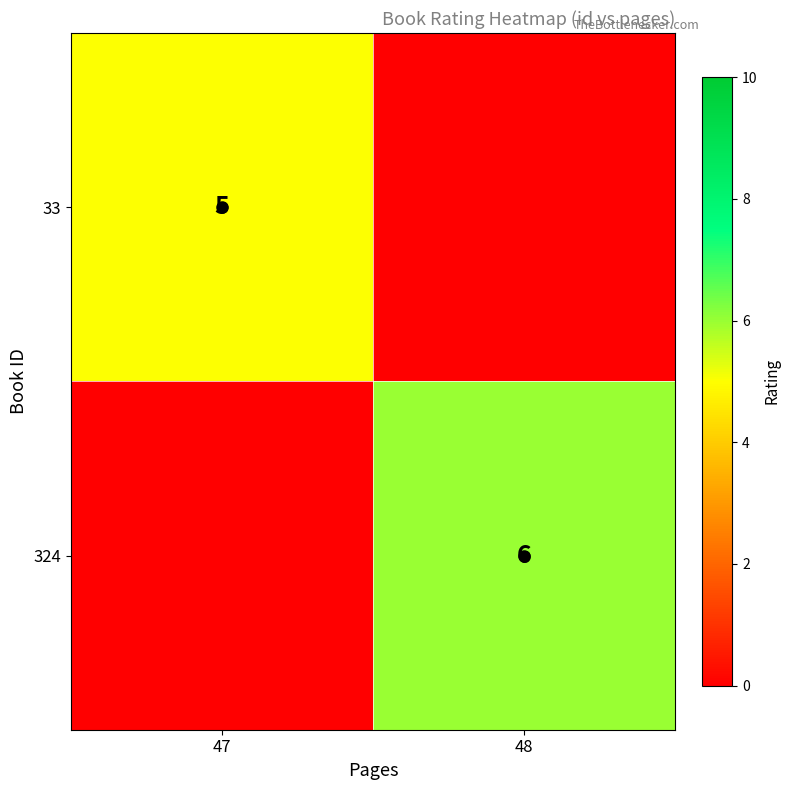

The value of 324 at 48 is 6. True or false?

True